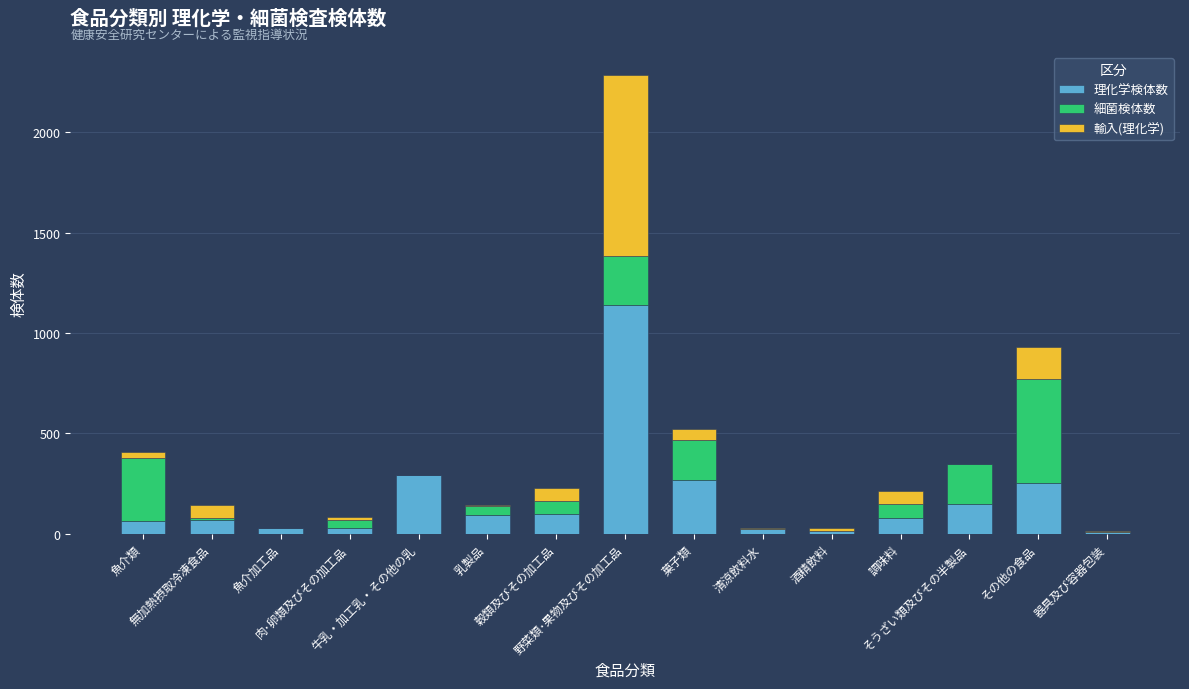

What is the sum of all 理化学検体数 values?

2595